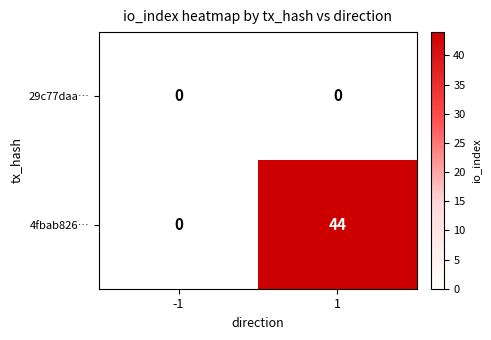

What is the difference between the highest and lowest values at 1?

44